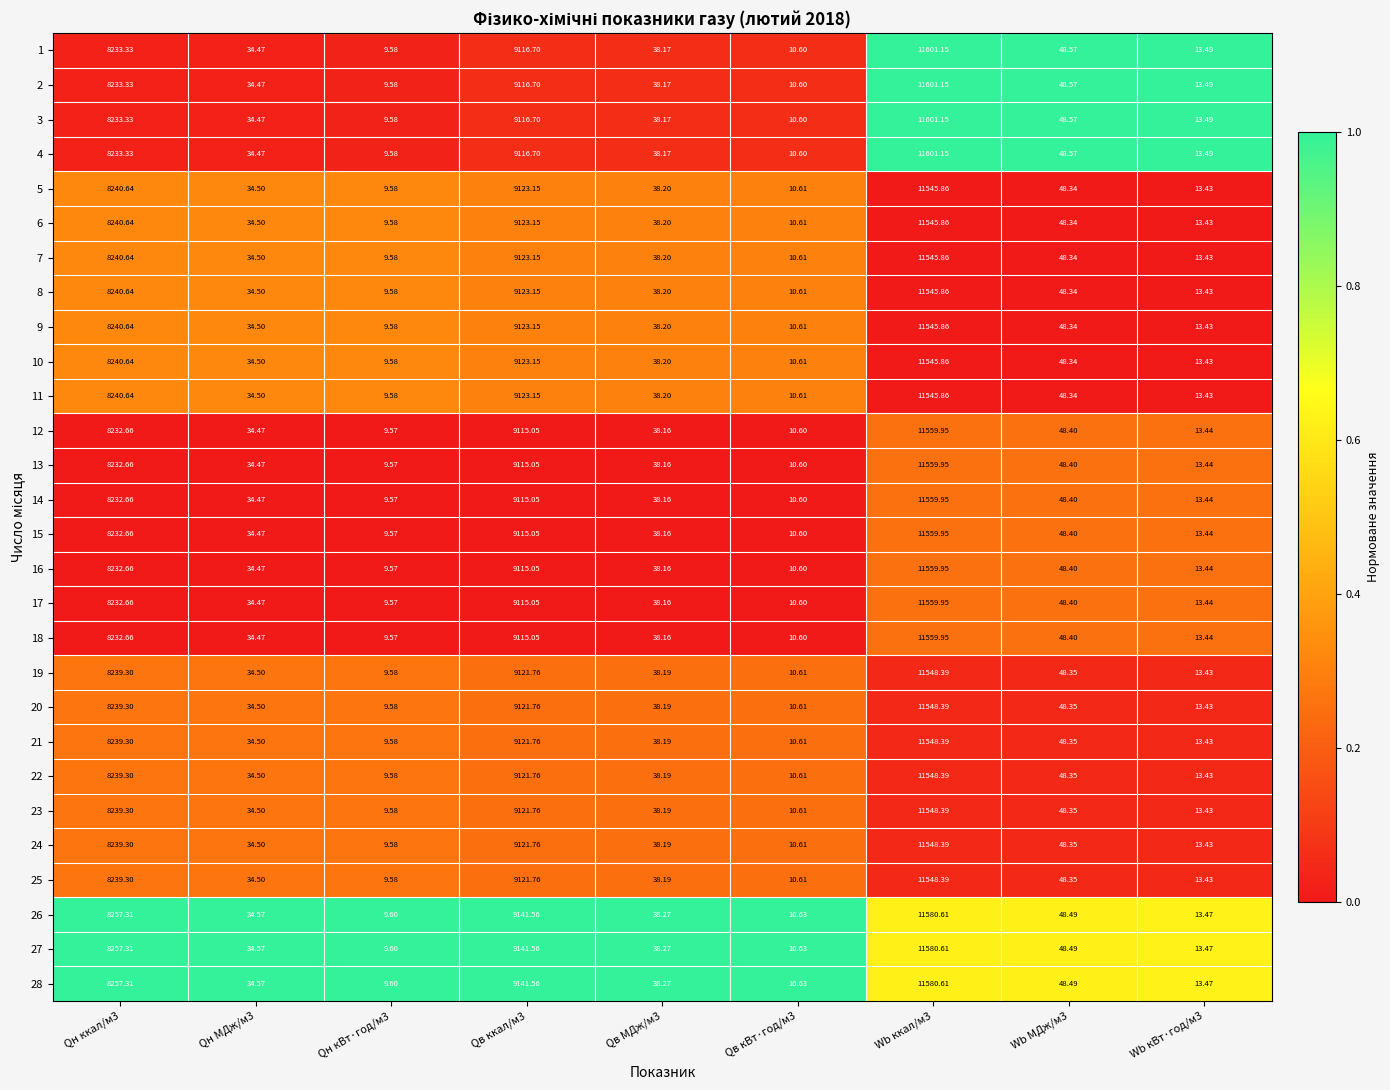

Is the value of 24 at Wb кВт·год/м3 greater than the value of 22 at Qн ккал/м3?

No